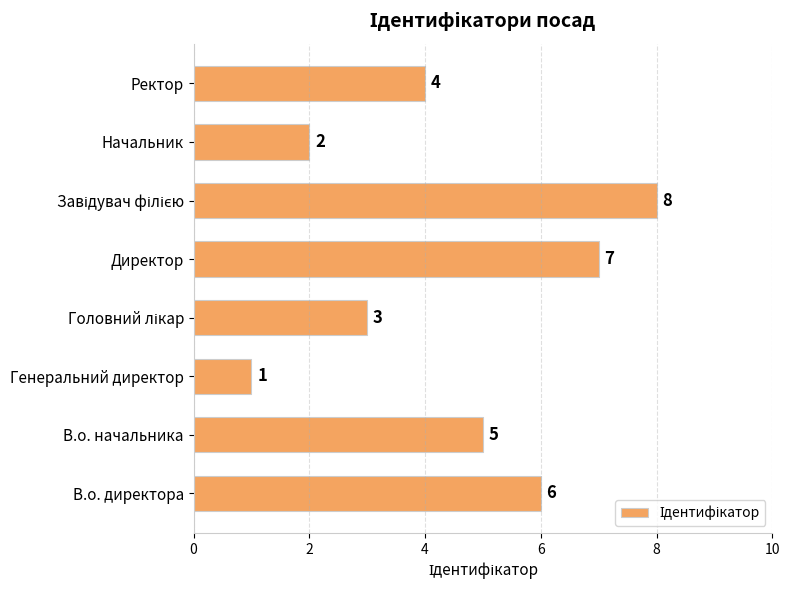

Reading bottom to top, extract all data points from this chart.

6	5	1	3	7	8	2	4